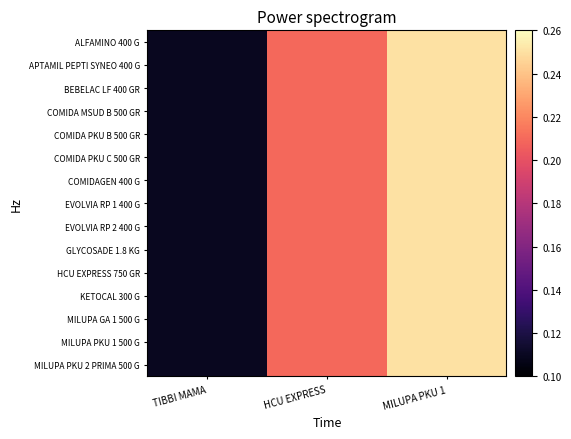

Which series has the largest total across all categories?

ALFAMINO 400 G